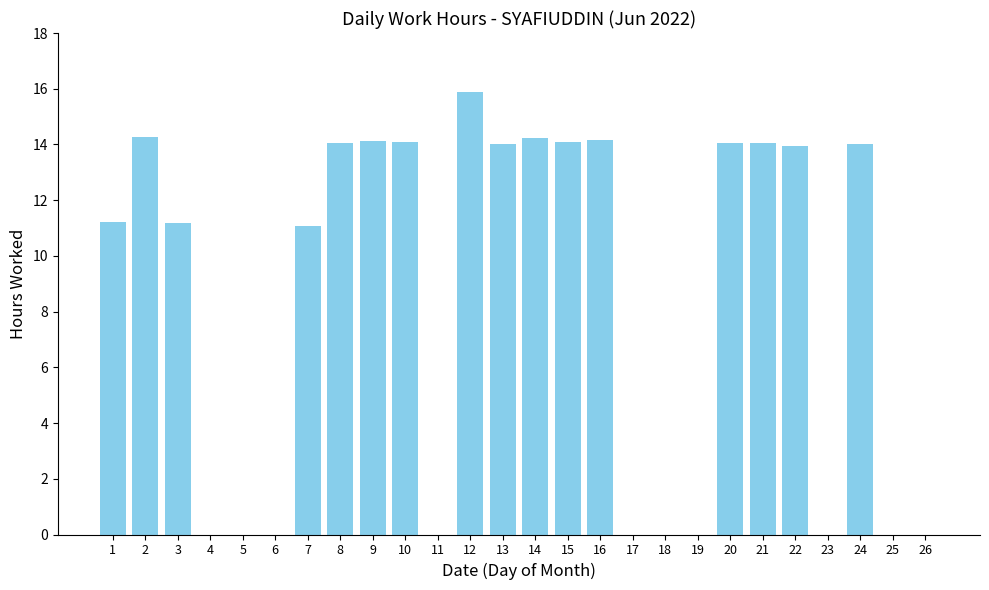

Between 12 and 9, which is larger?

12